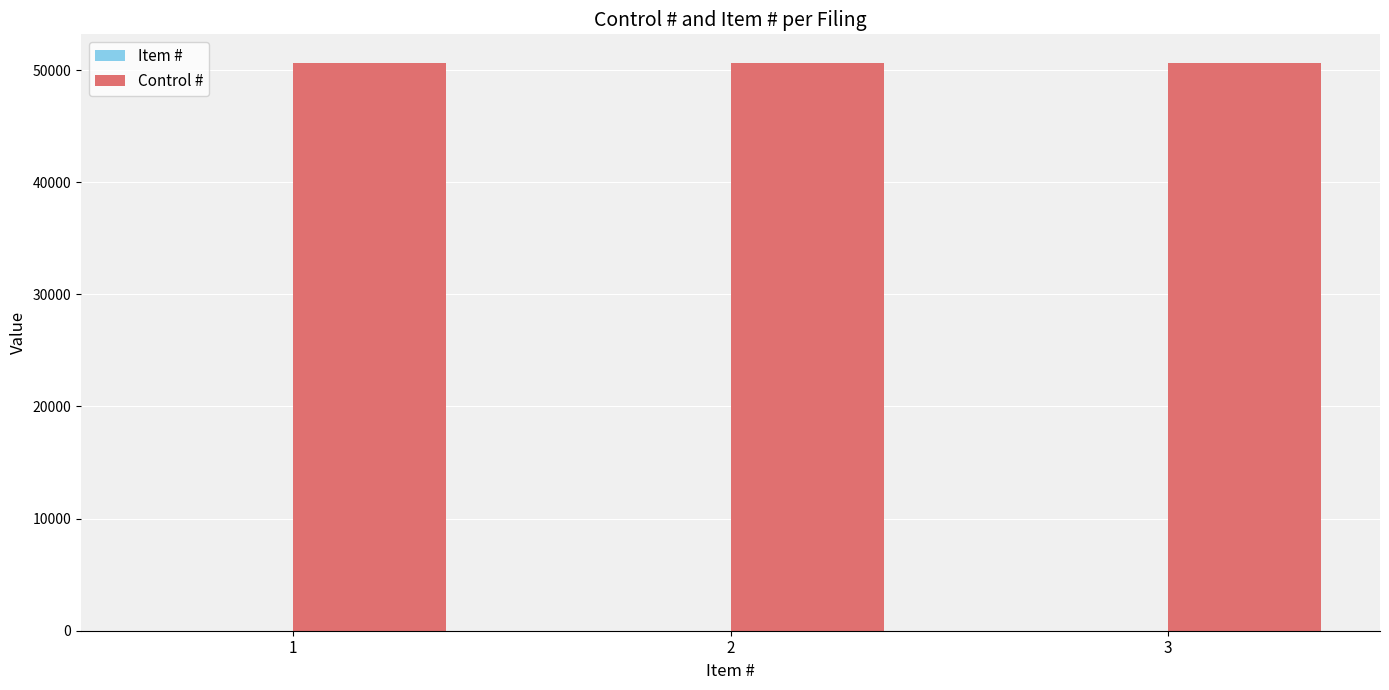

What is the sum of all Control # values?

151950